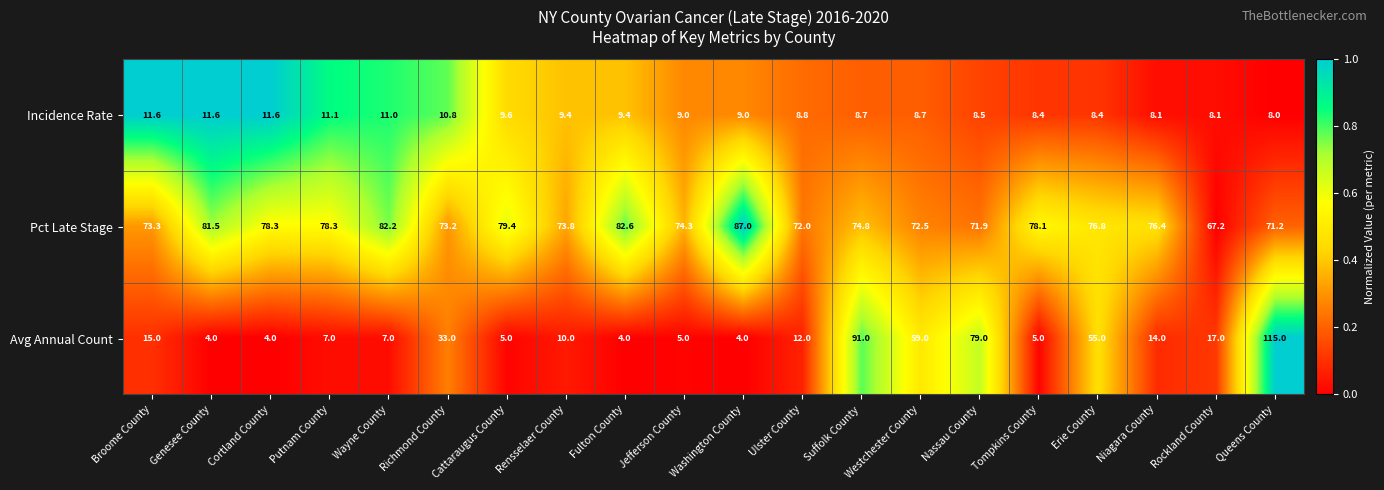

What is the difference between the highest and lowest values at Genesee County?

77.5